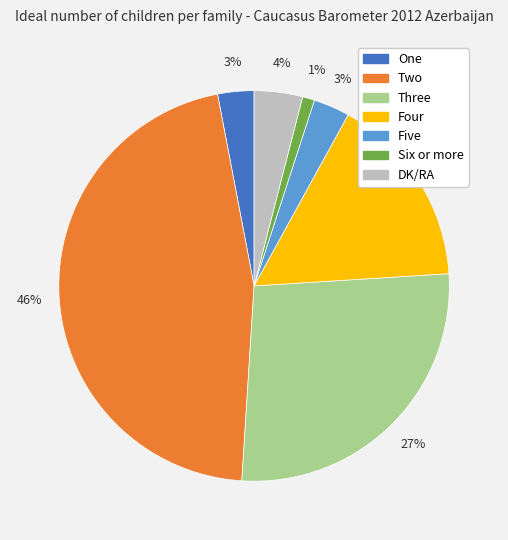

Approximately how many times larger is the value at Four compared to Three?

0.6